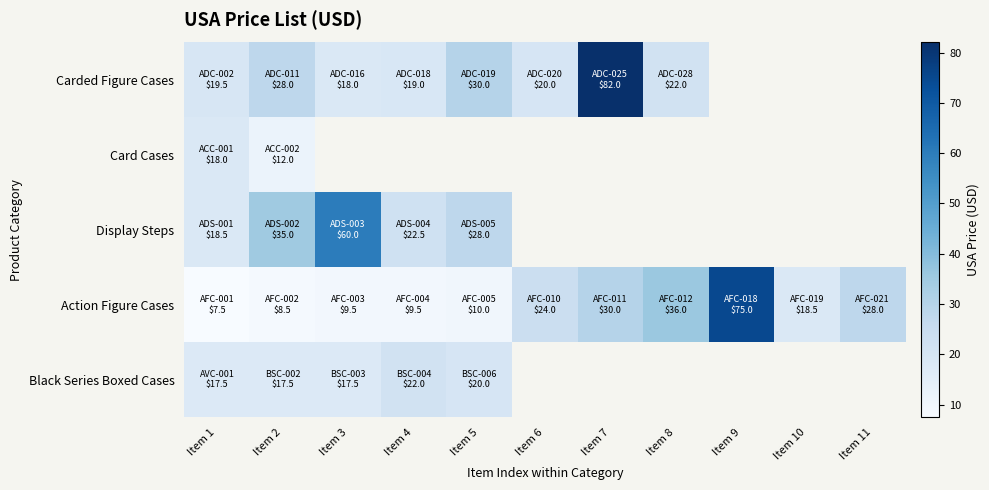

Between Item 7 and Item 11, which series saw the biggest shift?

Action Figure Cases